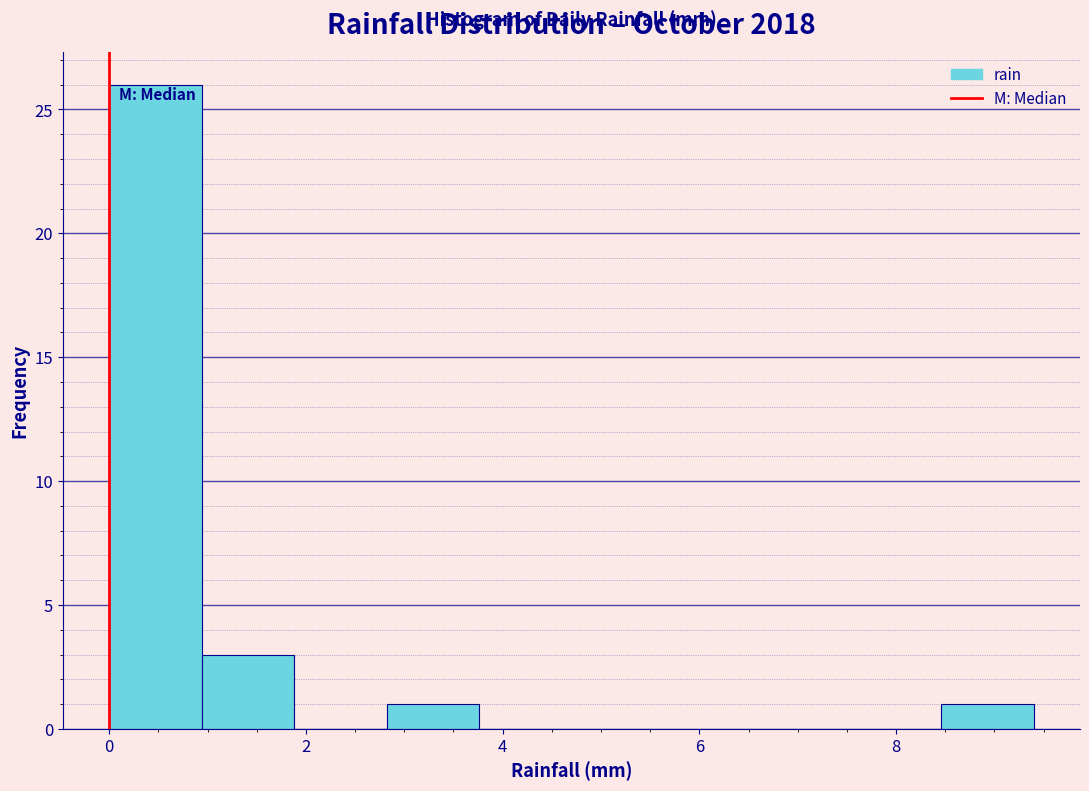

What is the height of the bar covering 0.94 to 1.88 on the x-axis? Neither the bar edges nor the heights are printed on the chart, so give them approximately, as read against the axes.

3